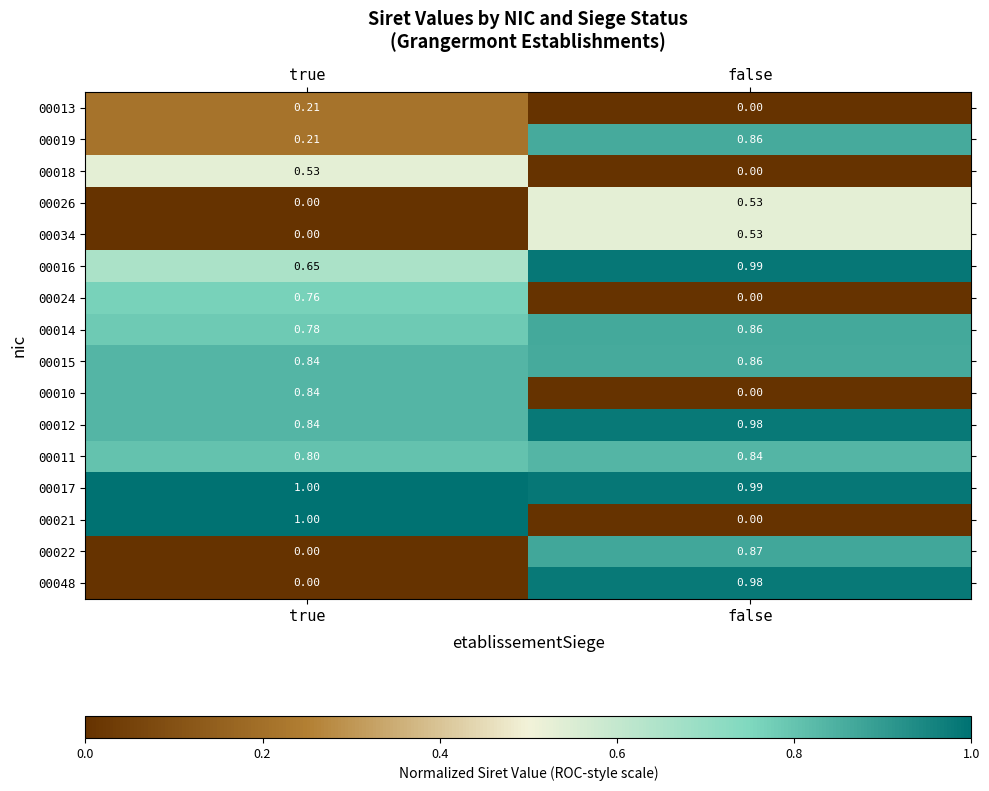

Count the number of categories in the chart.

2